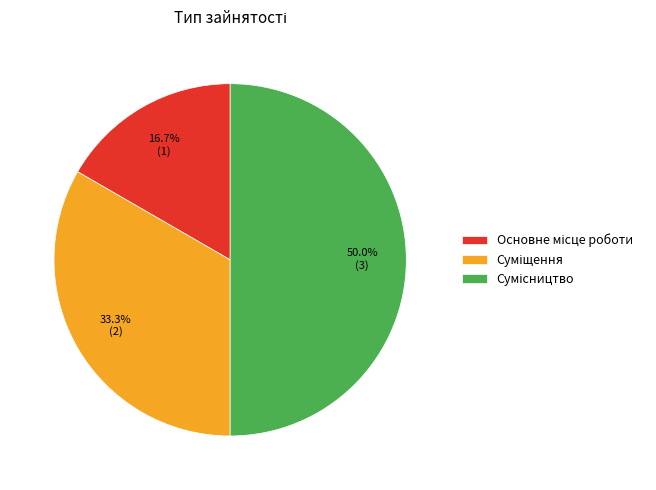

Count the number of slices in the pie.

3